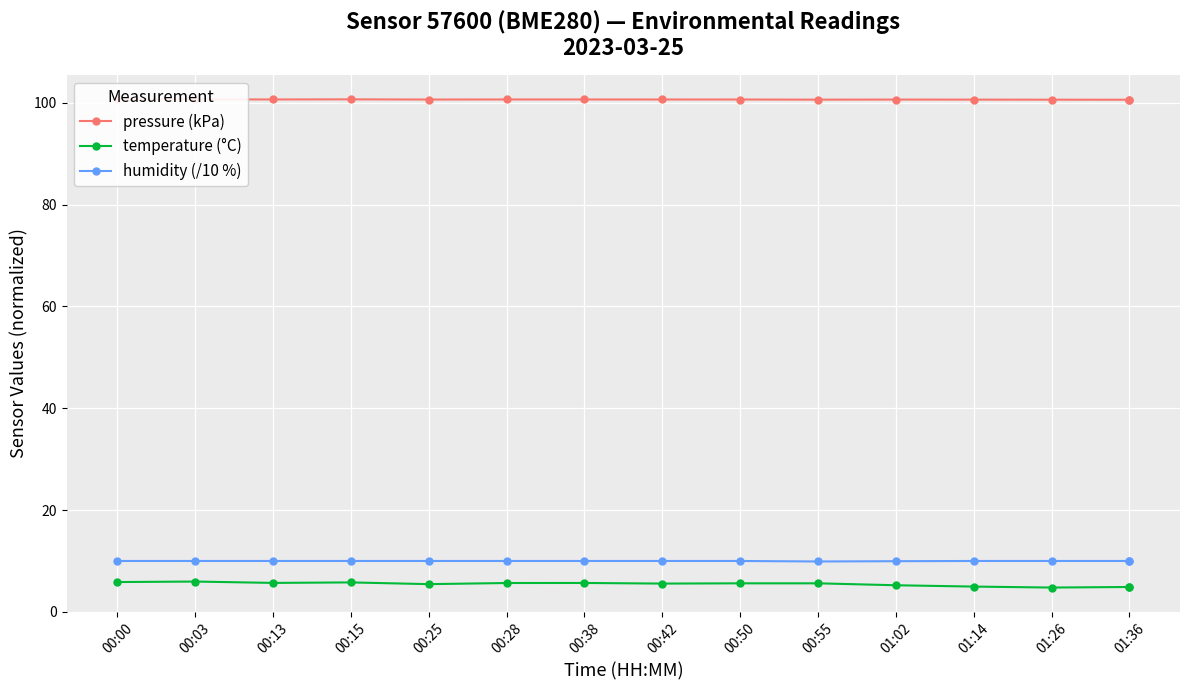

What is the approximate value of pressure (kPa) at 00:13?

100.7